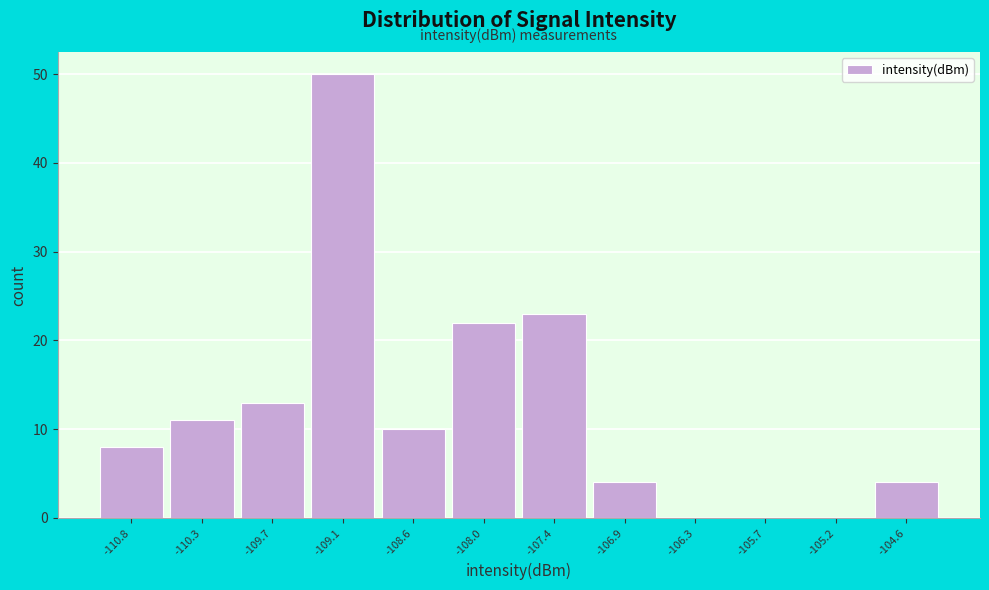

Reading left to right, list all the values displayed in this chart.

-110.8=8	-110.3=11	-109.7=13	-109.1=50	-108.6=10	-108.0=22	-107.4=23	-106.9=4	-106.3=0	-105.7=0	-105.2=0	-104.6=4